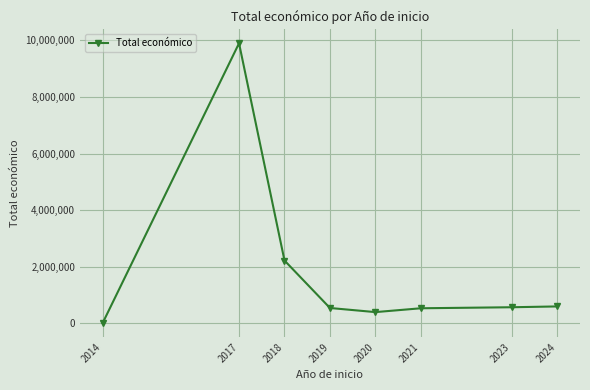

True or false: the data has more than 0 interior local peaks.

True